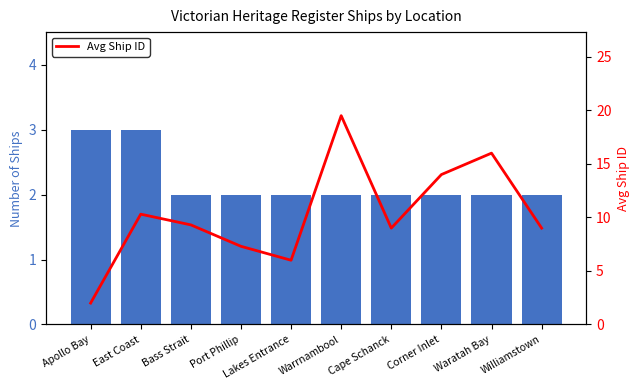

Between Cape Schanck and Bass Strait, which is larger?

Cape Schanck